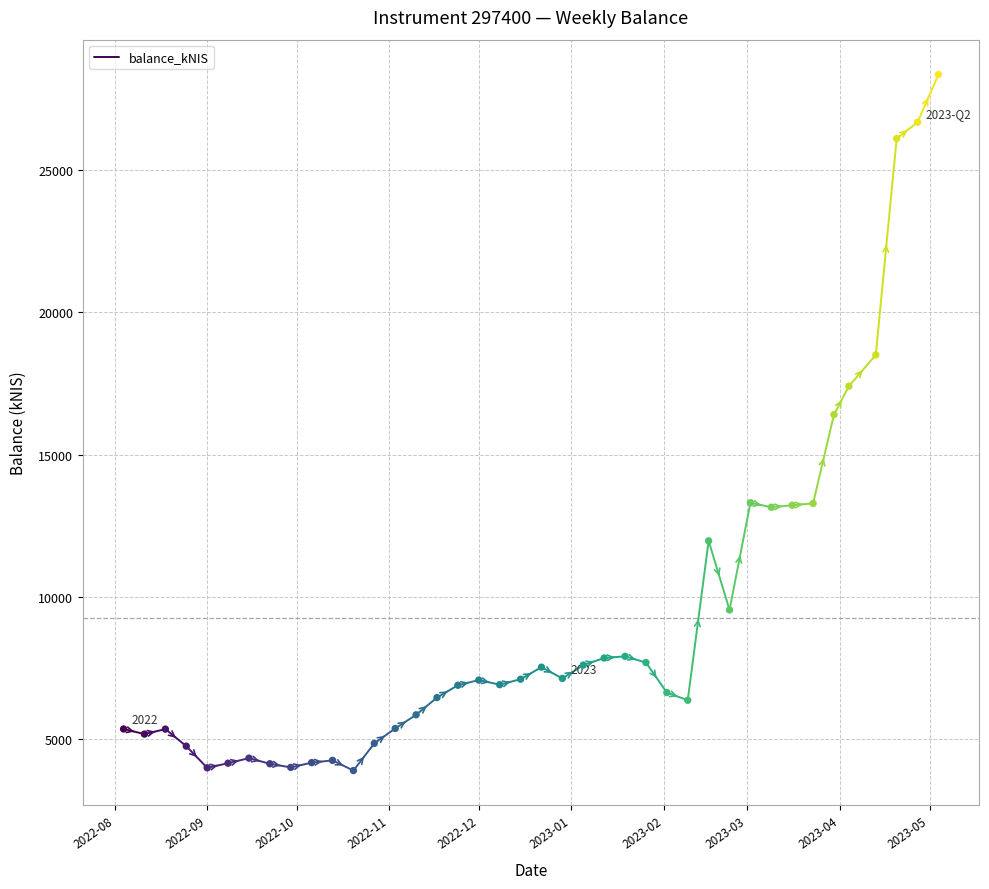

Between 2022-08 and 2022-09, which is larger?

2022-08